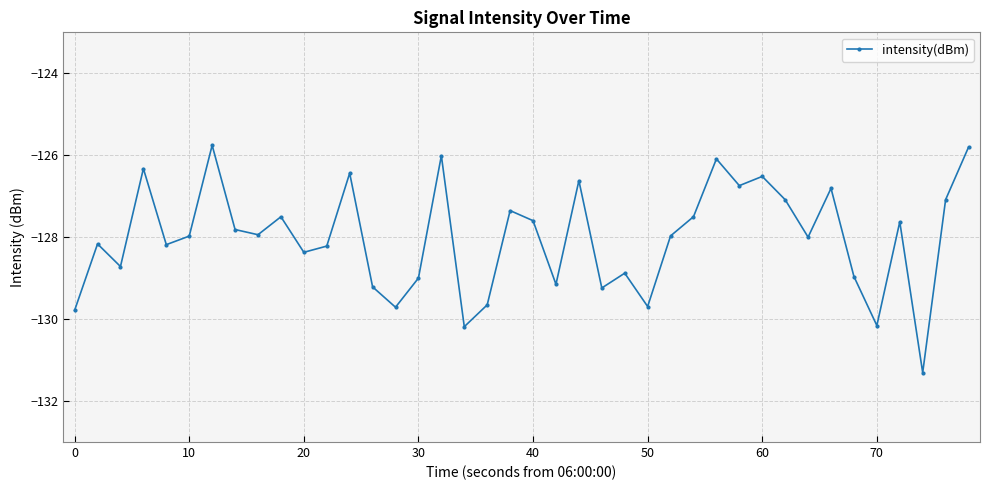

How many points are lower than both their immediate neighbors (excluding endpoints)?

13